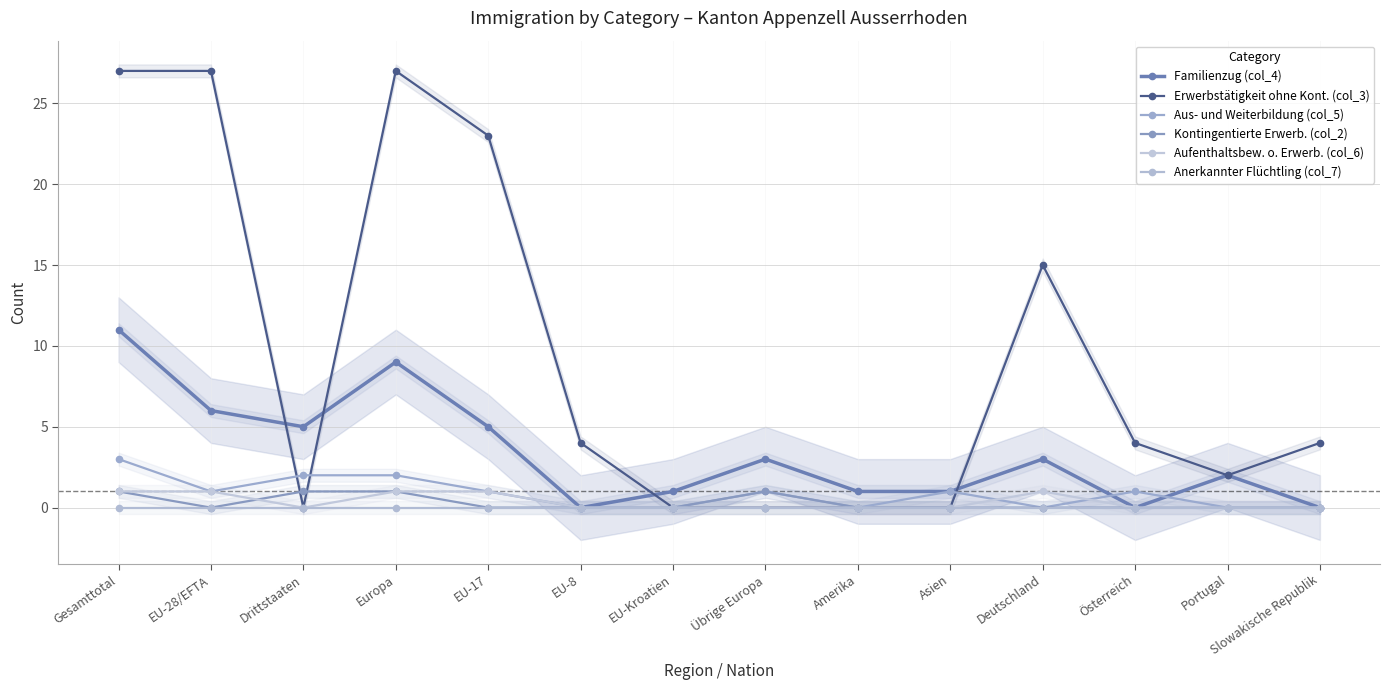

Which series has the widest spread of values?

Erwerbstätigkeit ohne Kont. (col_3)